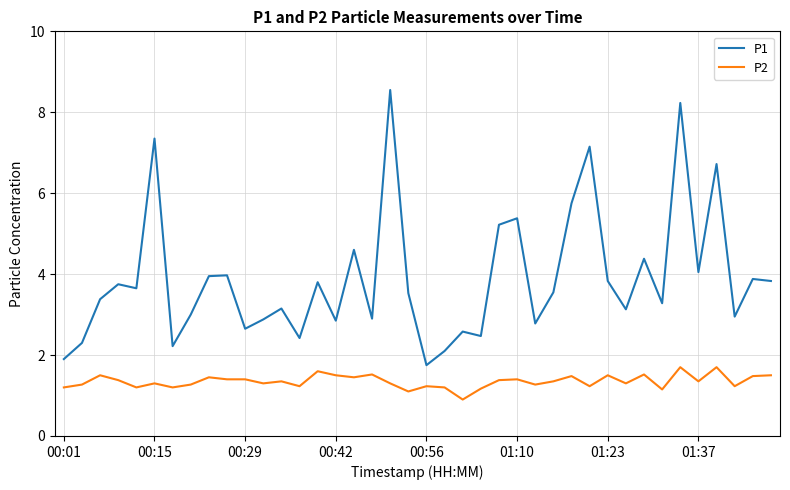

True or false: P2 and P1 intersect in this chart.

False